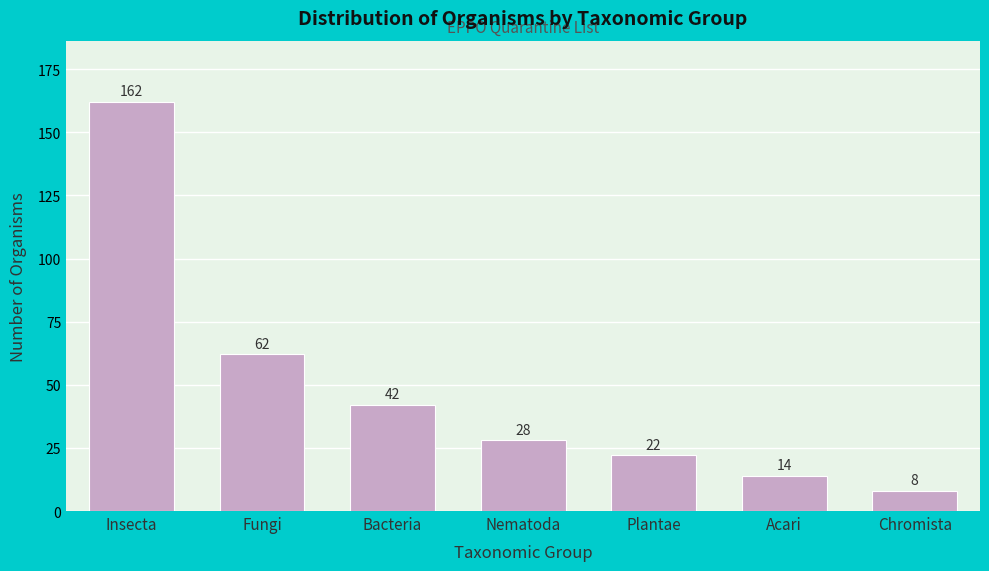

Reading right to left, extract all data points from this chart.

8	14	22	28	42	62	162